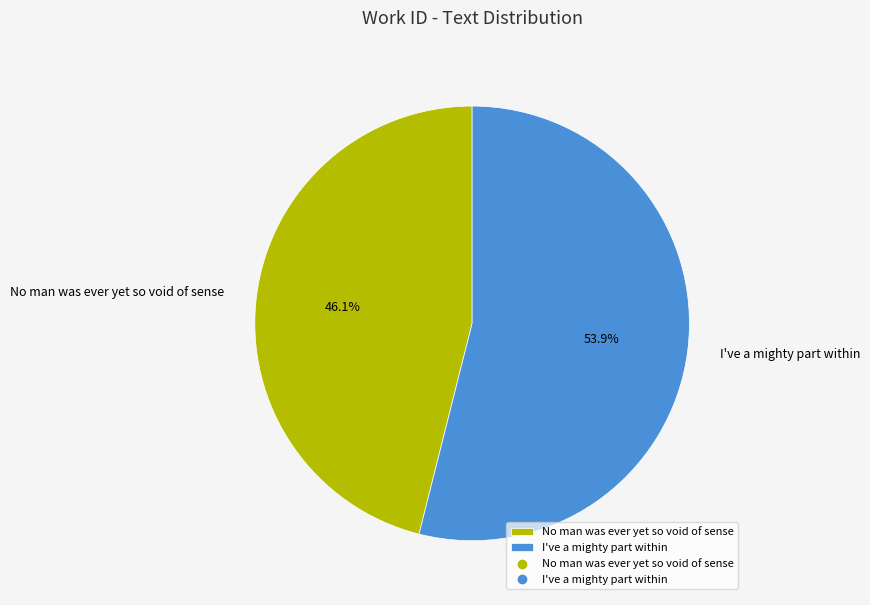

Is there any slice that represents more than half of the pie?

Yes